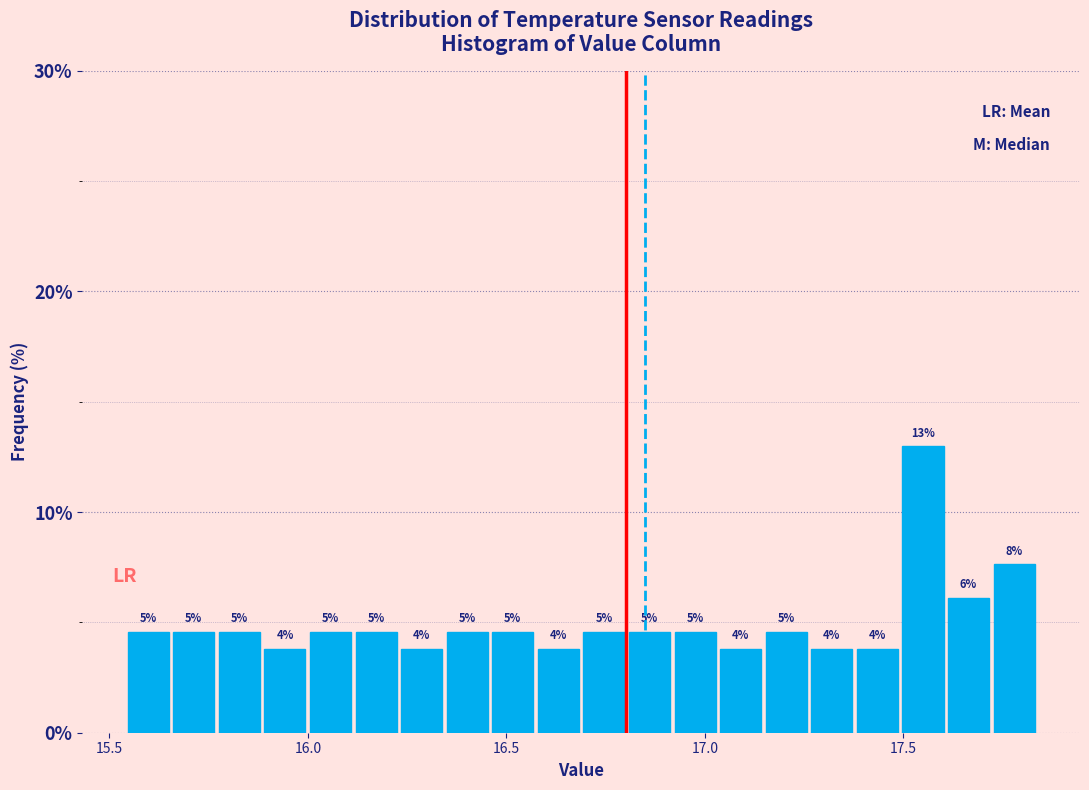

Read against the x-axis, roughly where is the centre of the tallest bar?

17.55